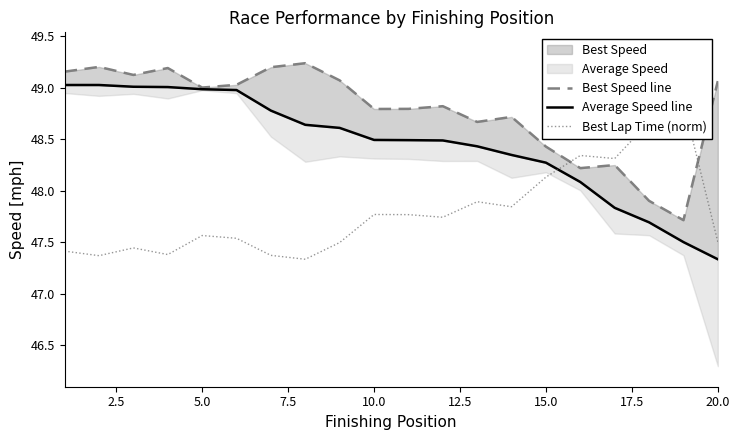

What is the lowest value of the Best Lap Time (norm) series?

47.3